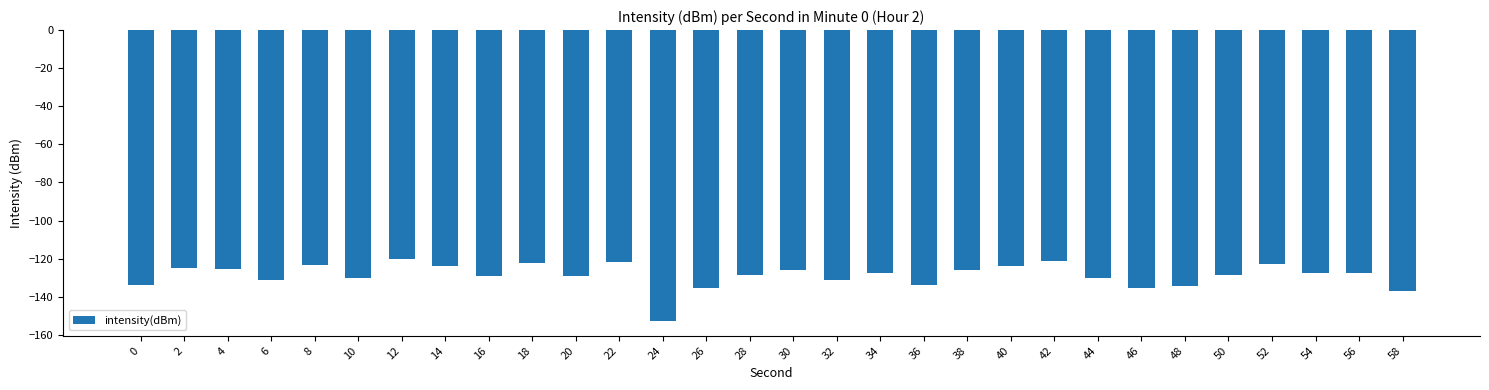

What is the sum of the values at 26 and 56?

-263.3